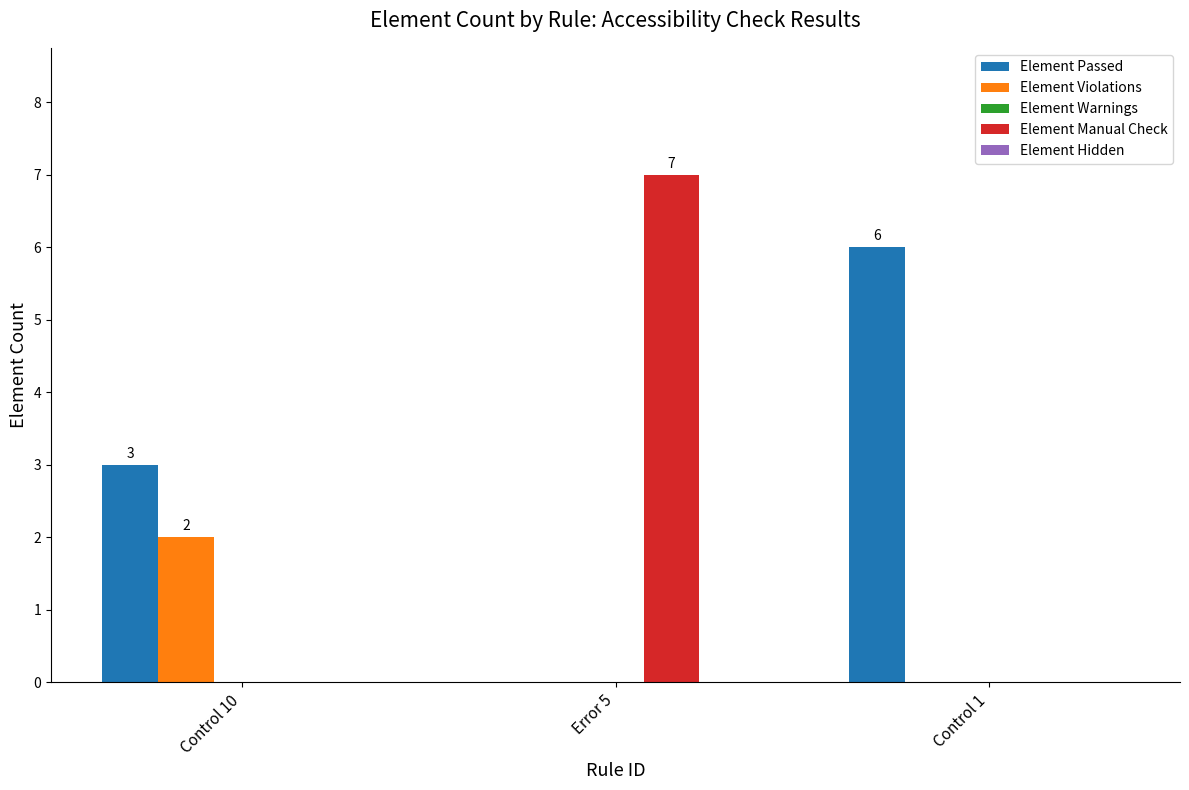

Read the Element Passed value at Control 10.

3